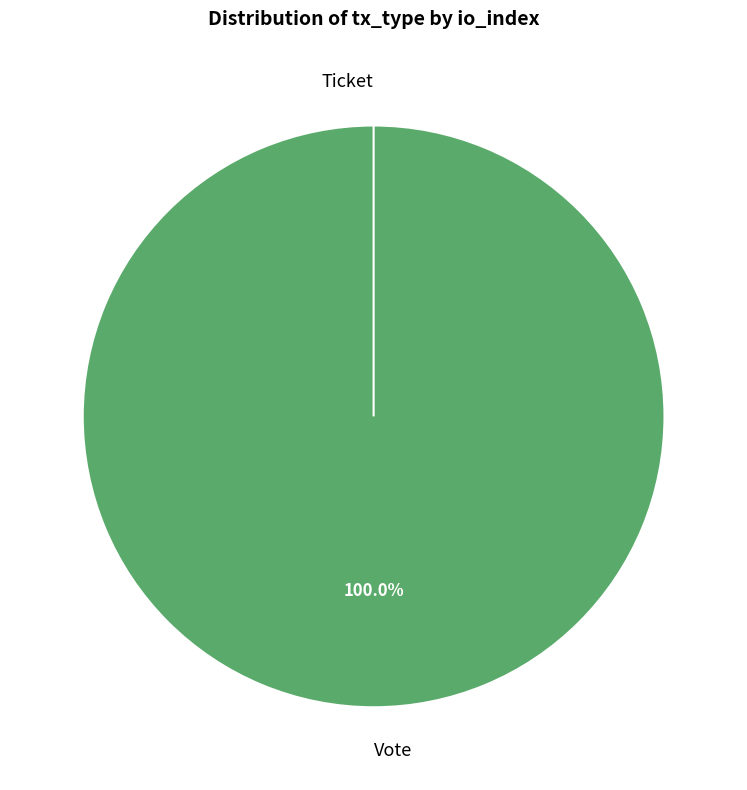

Rank the categories by value from lowest to highest.

Ticket, Vote